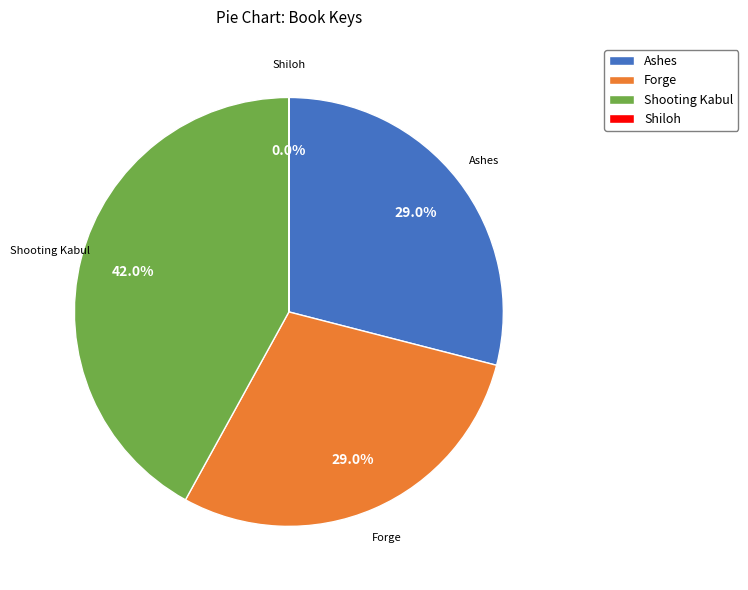

What percentage is NOT represented by Forge?

71.0%